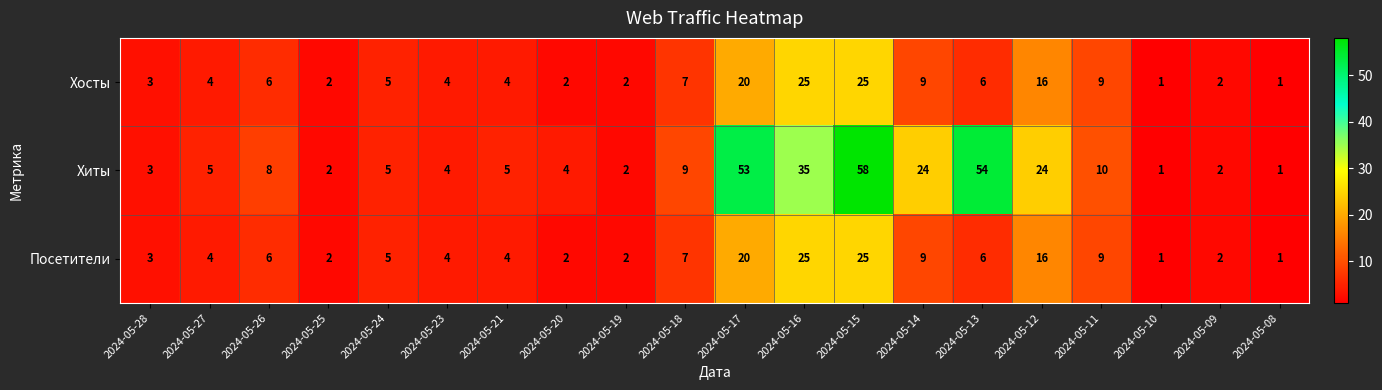

What value does the Посетители series have at 2024-05-13?

6